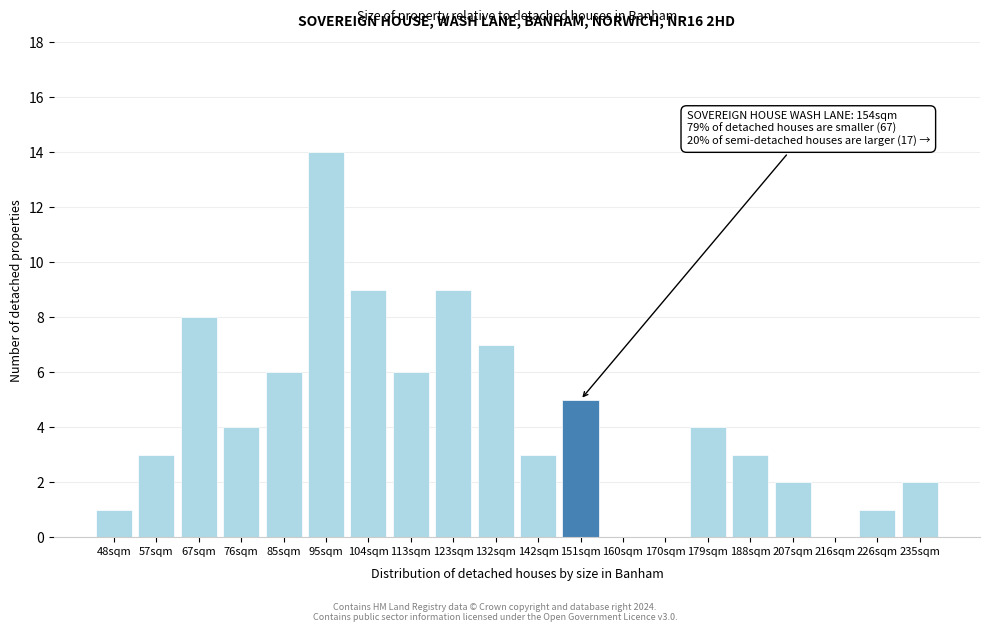

Reading left to right, transcribe all the data shown in this chart.

48sqm=1	57sqm=3	67sqm=8	76sqm=4	85sqm=6	95sqm=14	104sqm=9	113sqm=6	123sqm=9	132sqm=7	142sqm=3	151sqm=5	160sqm=0	170sqm=0	179sqm=4	188sqm=3	207sqm=2	216sqm=0	226sqm=1	235sqm=2